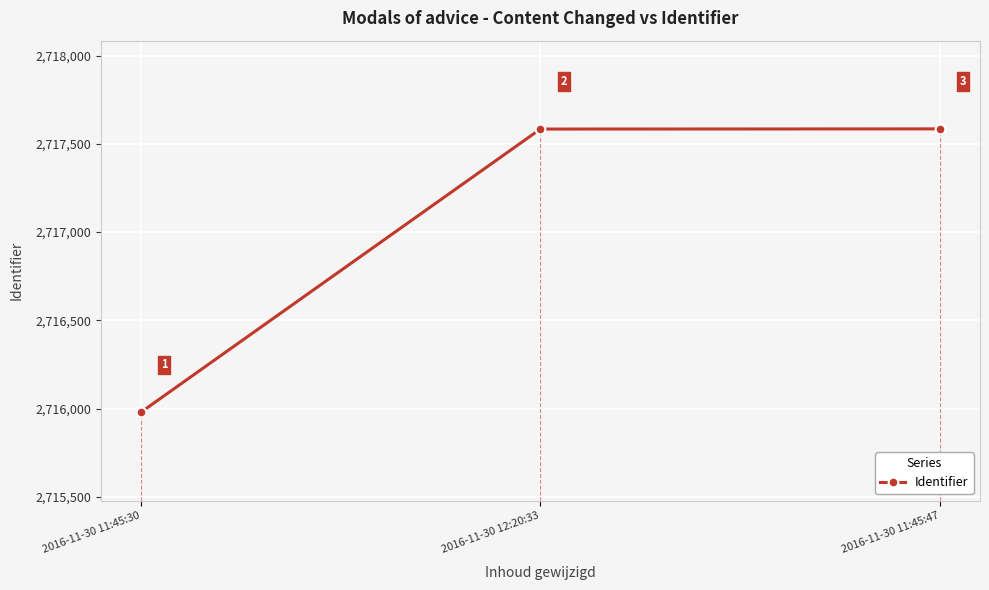

List the labels in order of value, largest first.

2016-11-30 11:45:47, 2016-11-30 12:20:33, 2016-11-30 11:45:30